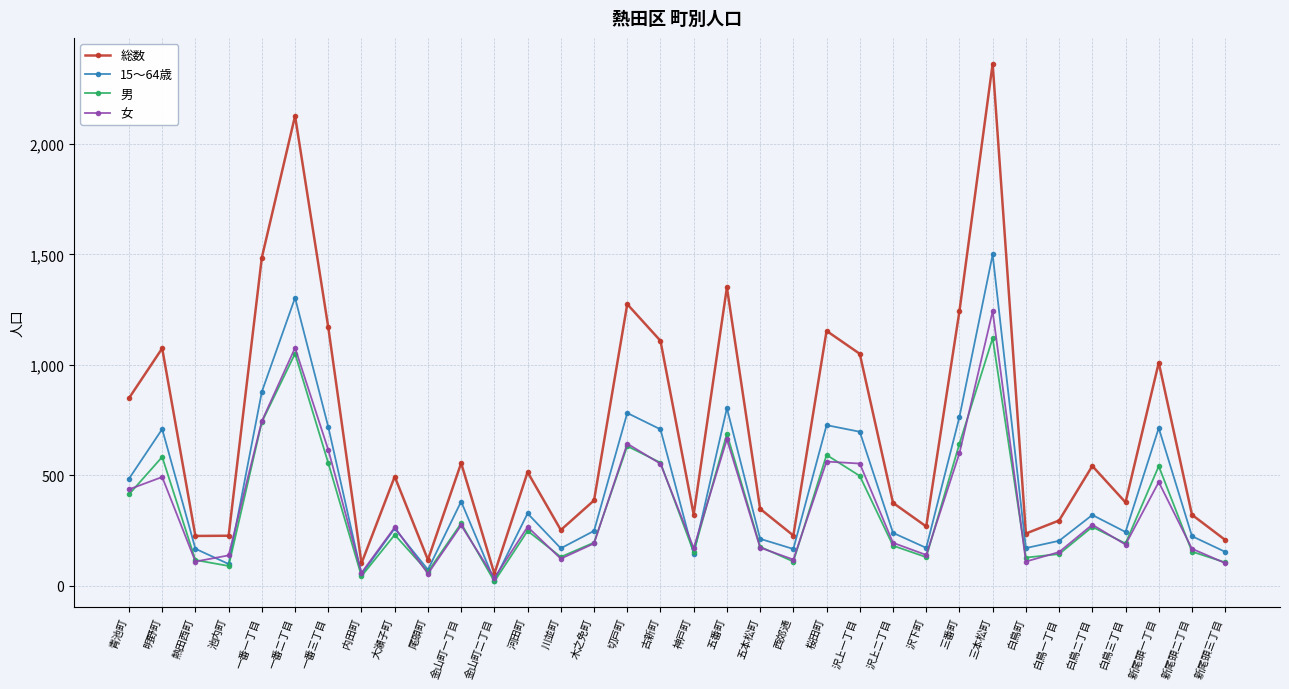

Count the number of categories in the chart.

34